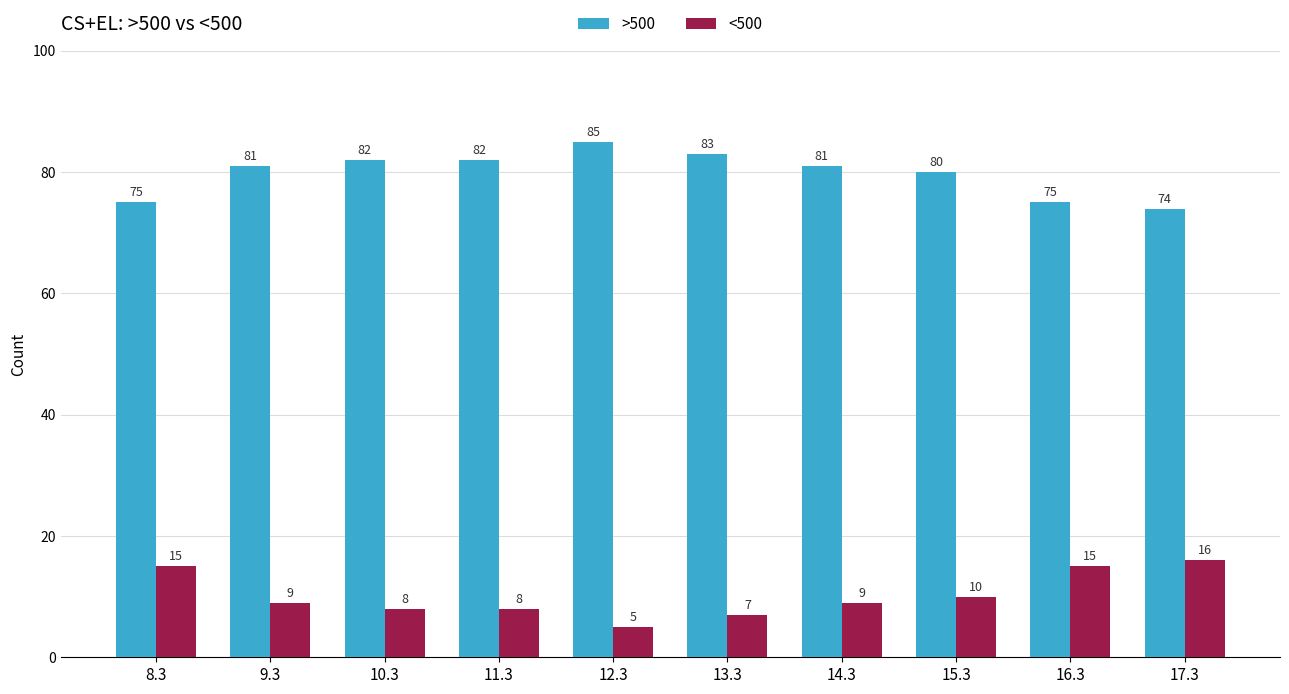

What is the total value across all series at 13.3?

90